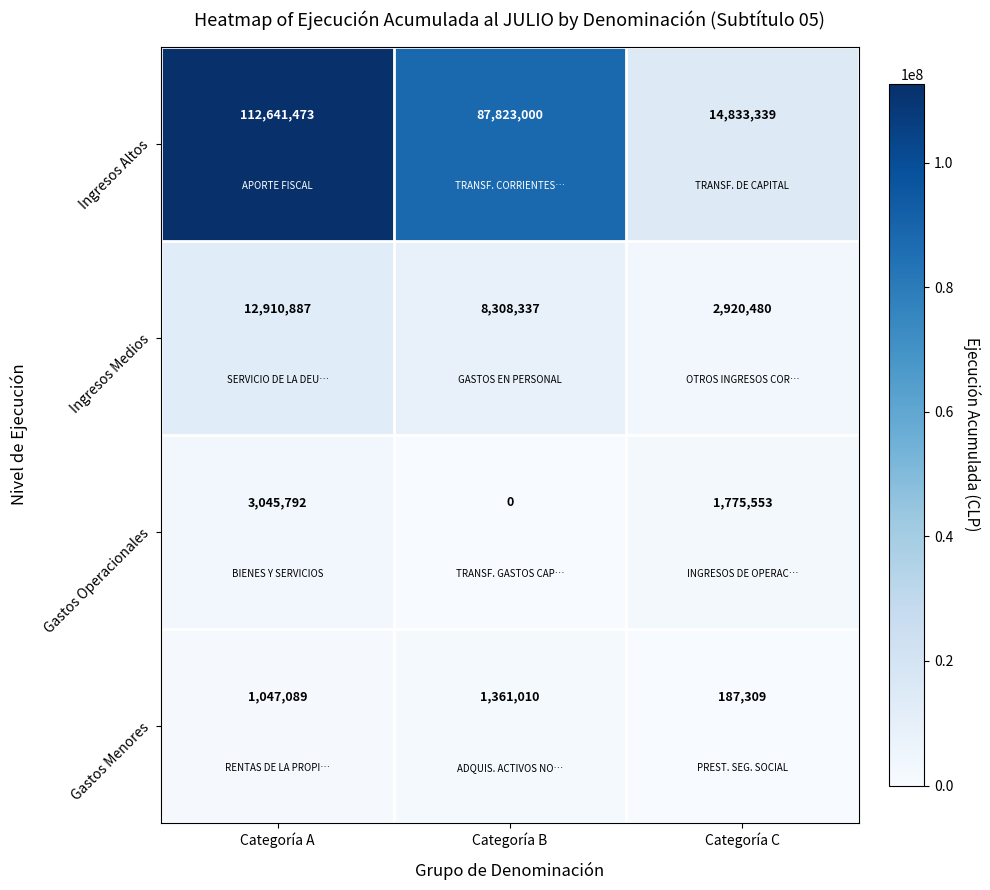

At how many categories does at least one series exceed 59295257?

2